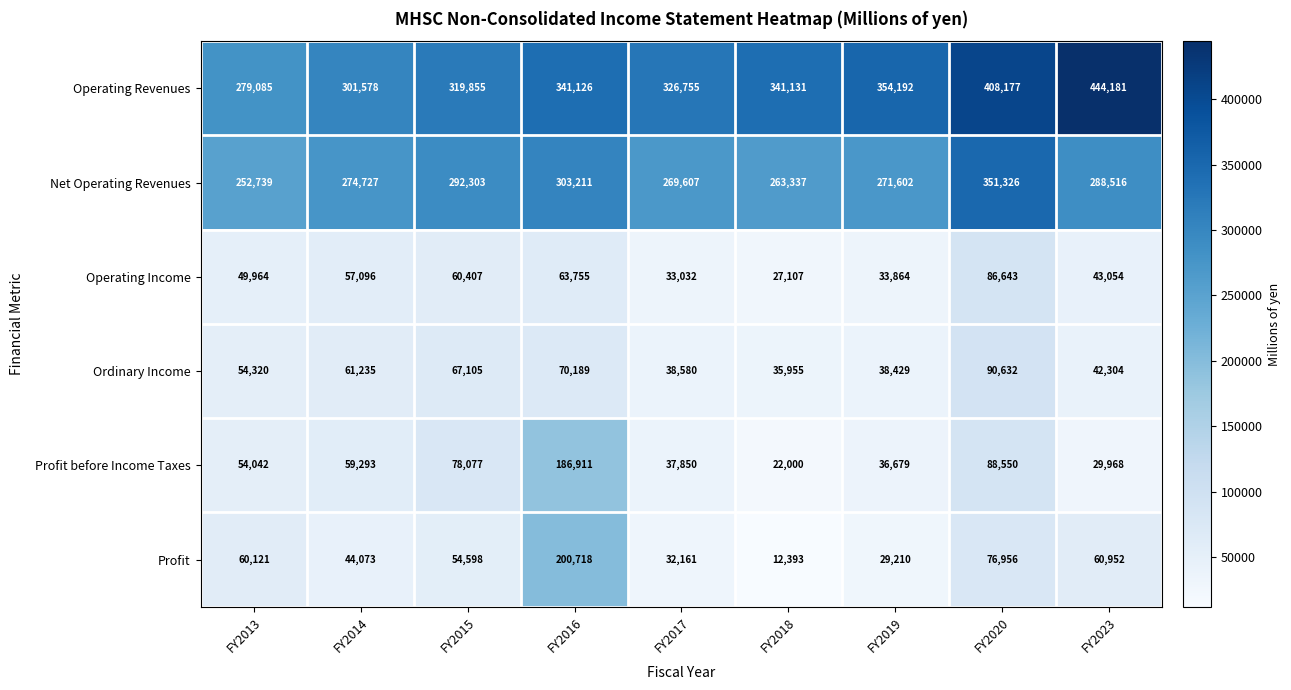

What is the difference between the maximum and minimum values in the Profit before Income Taxes series?

164911